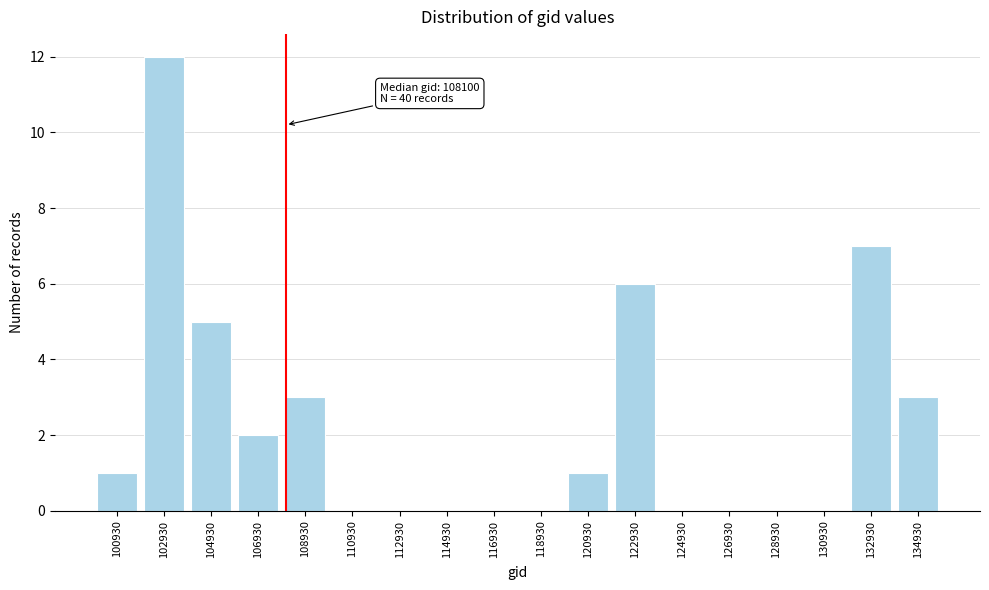

Which range on the x-axis has the tallest bar?

102000 to 104000